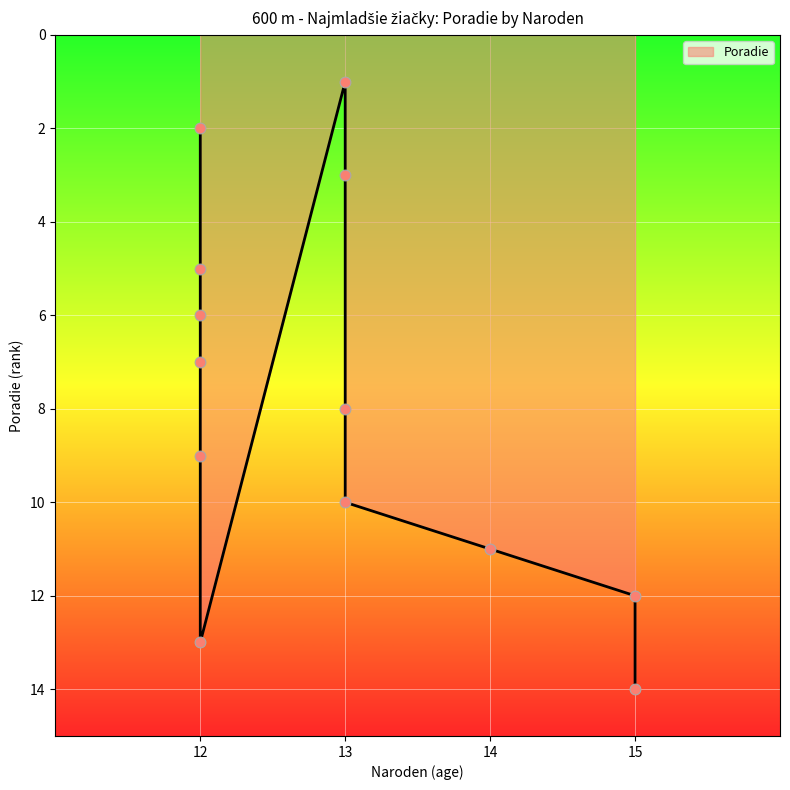

Between 12 and 15, which is larger?

15